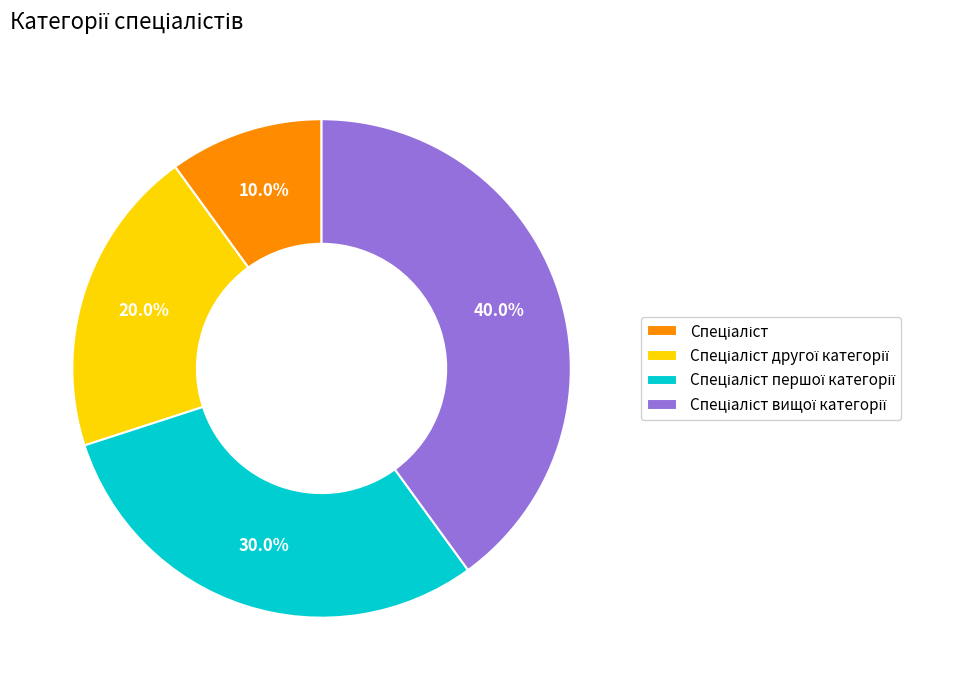

Is there a majority slice in this chart?

No